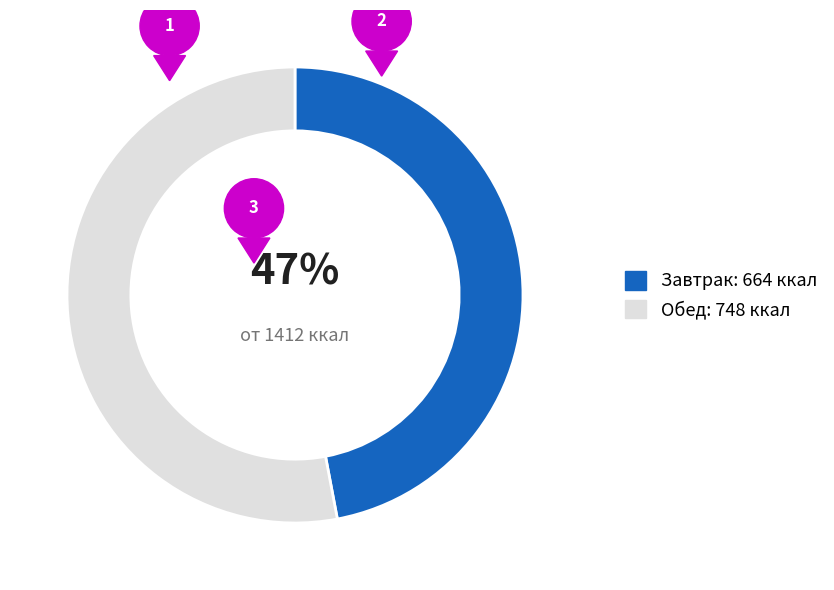

Is it true that Завтрак is 47% of the pie?

True